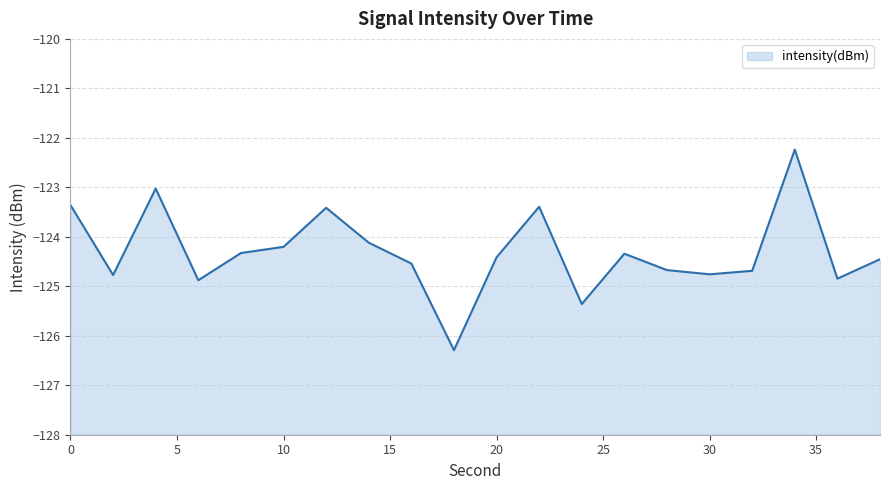

Which has a higher value, 22 or 14?

22